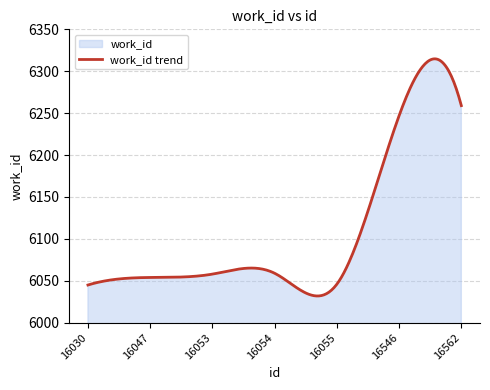

What is the average value?

6107.0